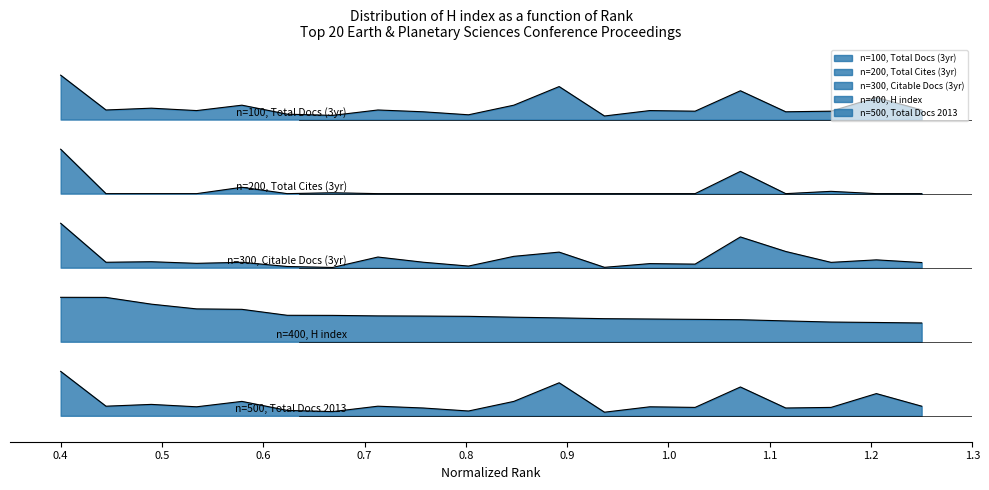

Is it true that n=100, Total Docs (3yr) equals 0.9 at 9?

True